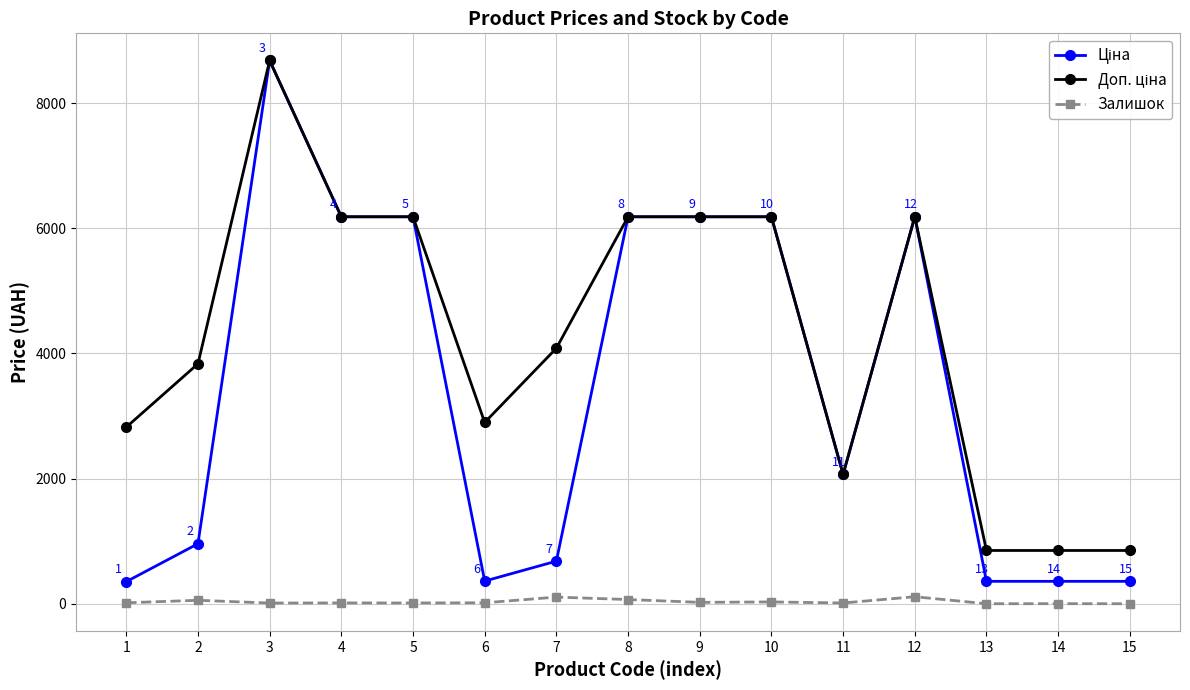

At which category is the sum across all series the highest?

3